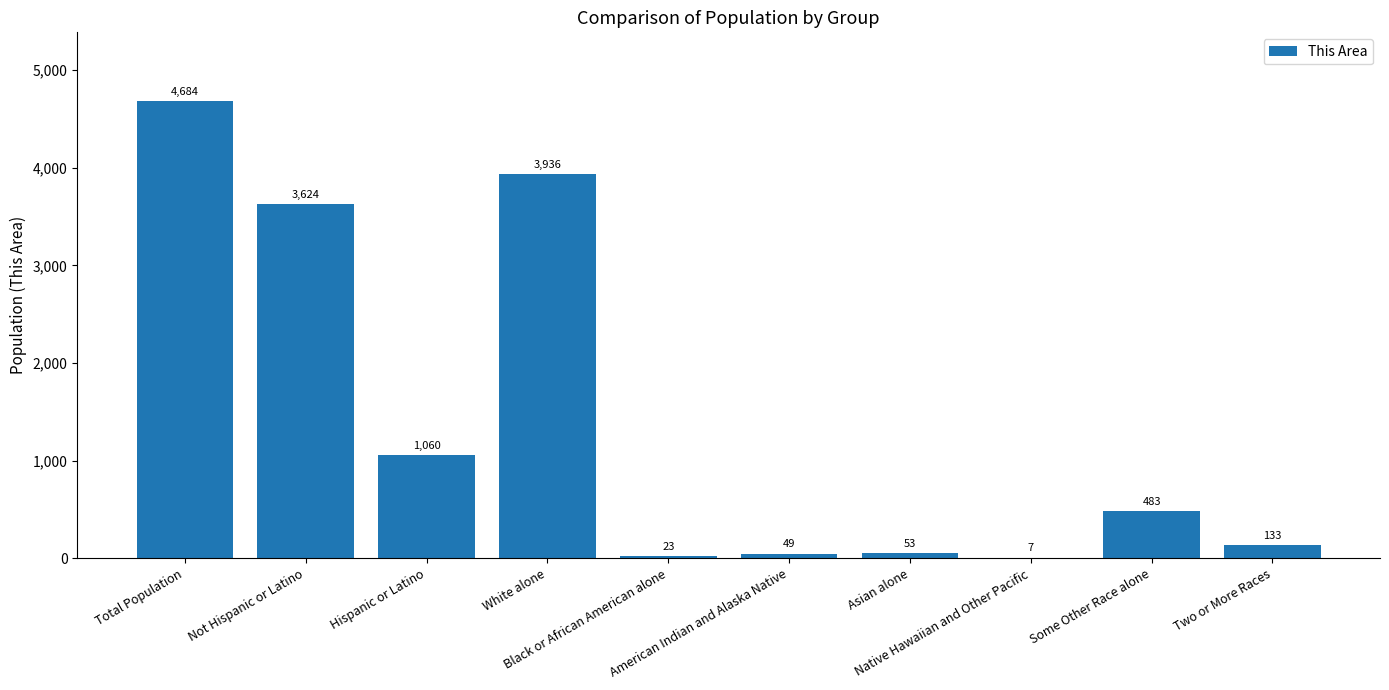

What is the maximum value shown in the chart?

4684